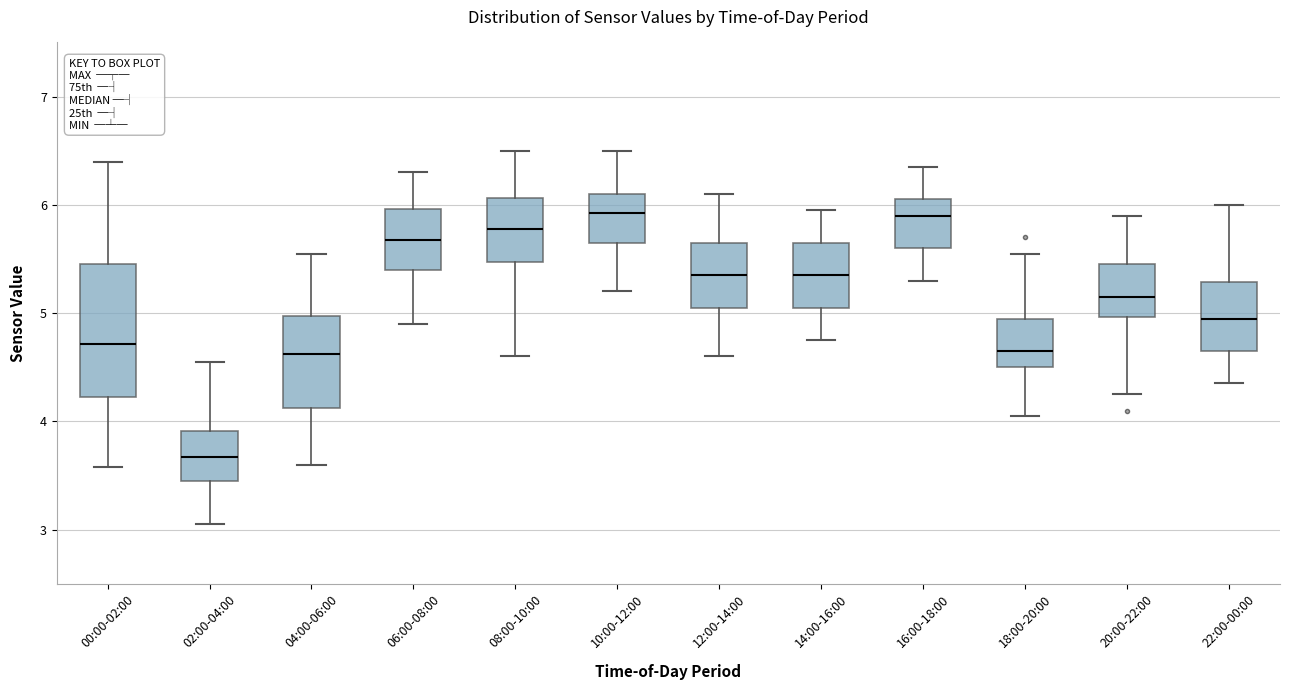

Reading left to right, read every box against the y-axis: the position of its median line, the range the box covers, and the ends of its whiskers. The values are not printed on the chart, so give them approximately, as read against the axis.

00:00-02:00: median 4.7, box 4.2 to 5.5, whiskers 3.6 to 6.4
02:00-04:00: median 3.7, box 3.5 to 3.9, whiskers 3.1 to 4.6
04:00-06:00: median 4.6, box 4.1 to 5.0, whiskers 3.6 to 5.6
06:00-08:00: median 5.7, box 5.4 to 6.0, whiskers 4.9 to 6.3
08:00-10:00: median 5.8, box 5.5 to 6.1, whiskers 4.6 to 6.5
10:00-12:00: median 5.9, box 5.7 to 6.1, whiskers 5.2 to 6.5
12:00-14:00: median 5.4, box 5.1 to 5.7, whiskers 4.6 to 6.1
14:00-16:00: median 5.4, box 5.1 to 5.7, whiskers 4.8 to 6.0
16:00-18:00: median 5.9, box 5.6 to 6.1, whiskers 5.3 to 6.4
18:00-20:00: median 4.7, box 4.5 to 5.0, whiskers 4.1 to 5.6
20:00-22:00: median 5.2, box 5.0 to 5.5, whiskers 4.3 to 5.9
22:00-00:00: median 5.0, box 4.7 to 5.3, whiskers 4.4 to 6.0